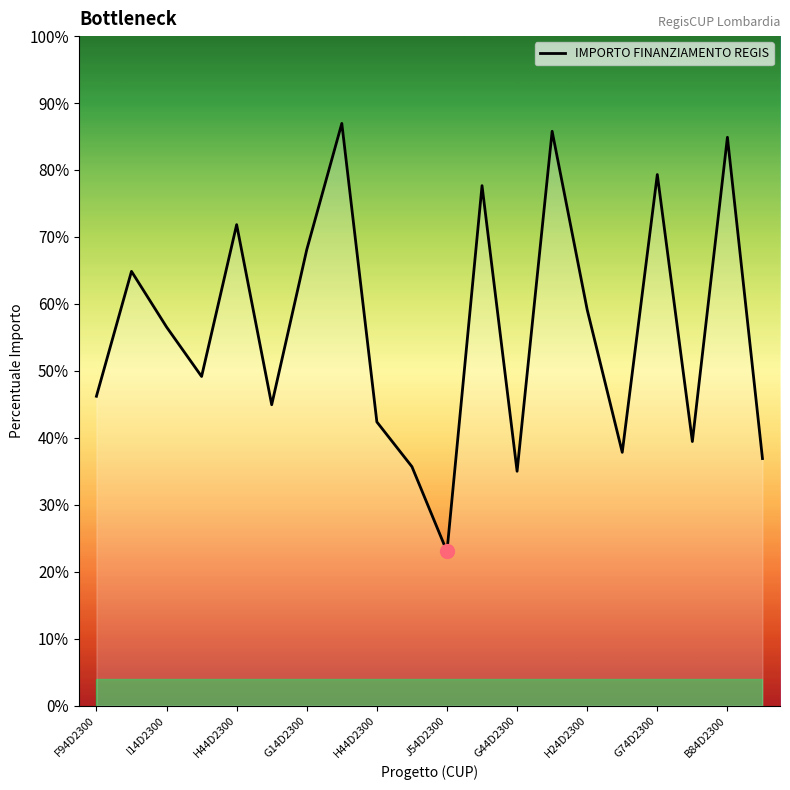

Where does the data first go above 92341?

I14D2300